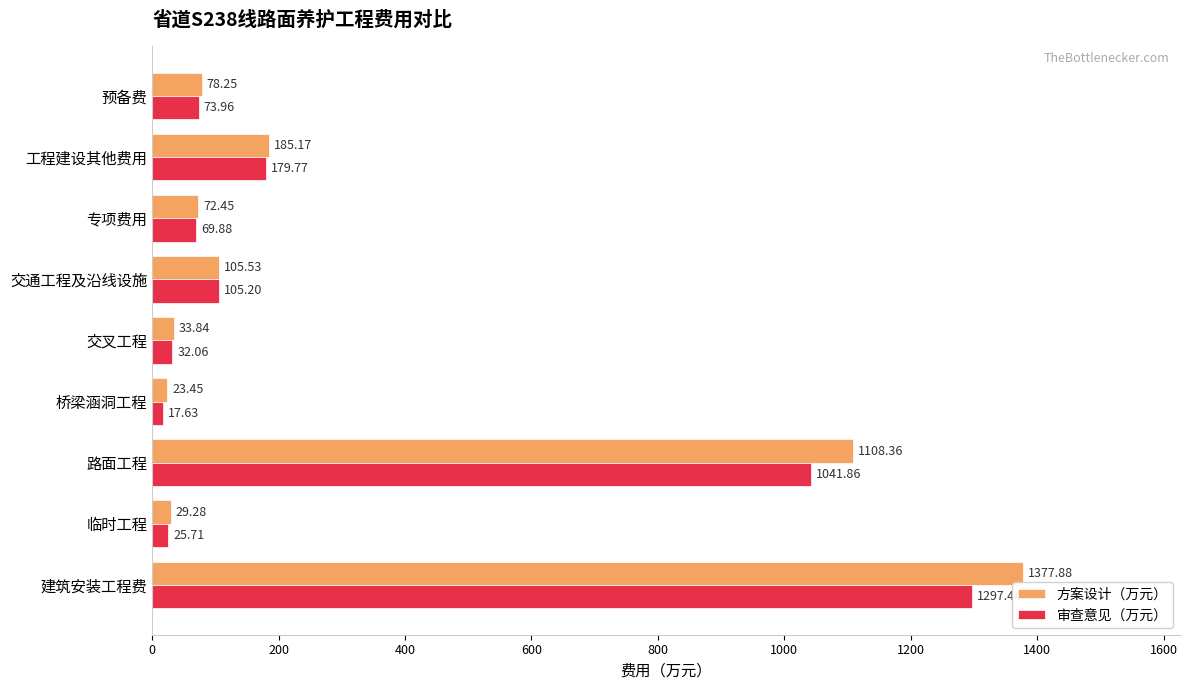

What is the sum of all 方案设计（万元） values?

3014.2